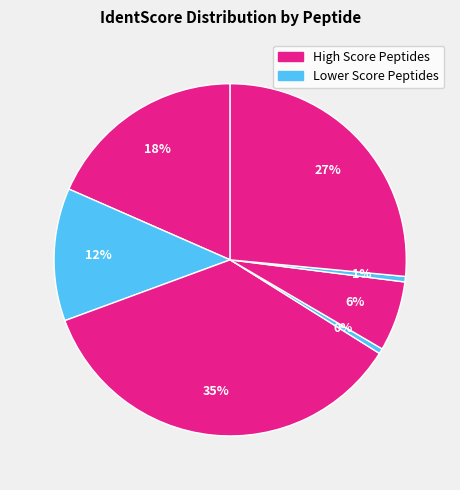

Does any single category account for the majority?

No